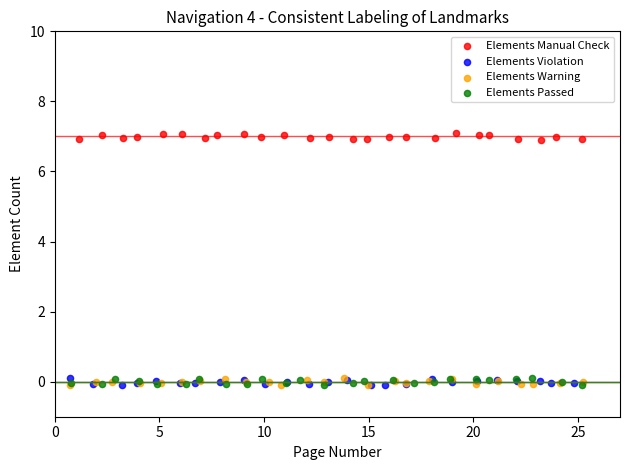

Which series contains the highest Y value?

Elements Manual Check